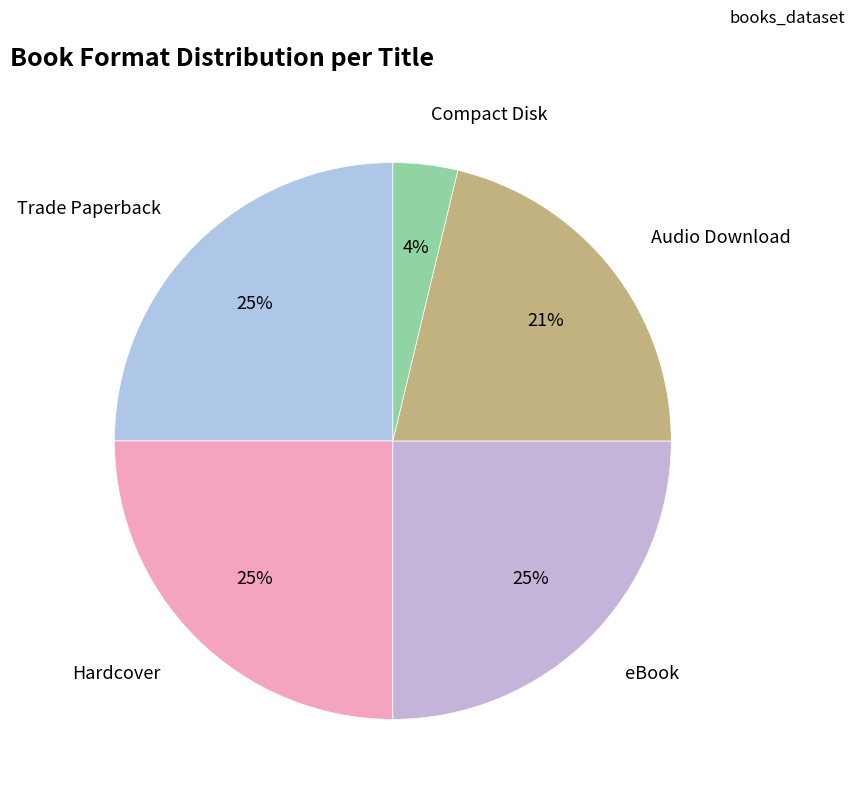

Does any single category account for the majority?

No